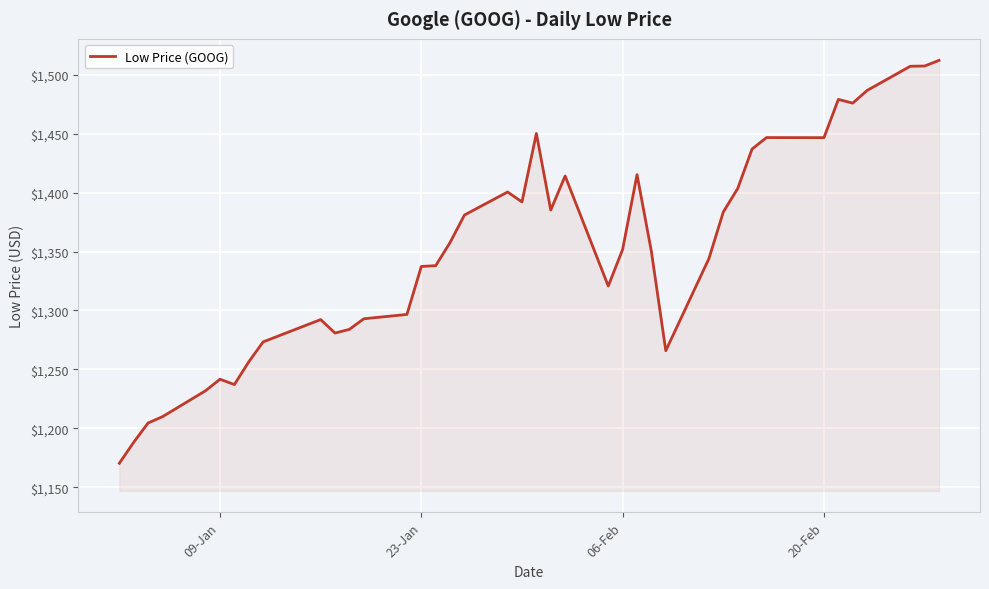

What is the minimum value shown in the chart?

1170.5